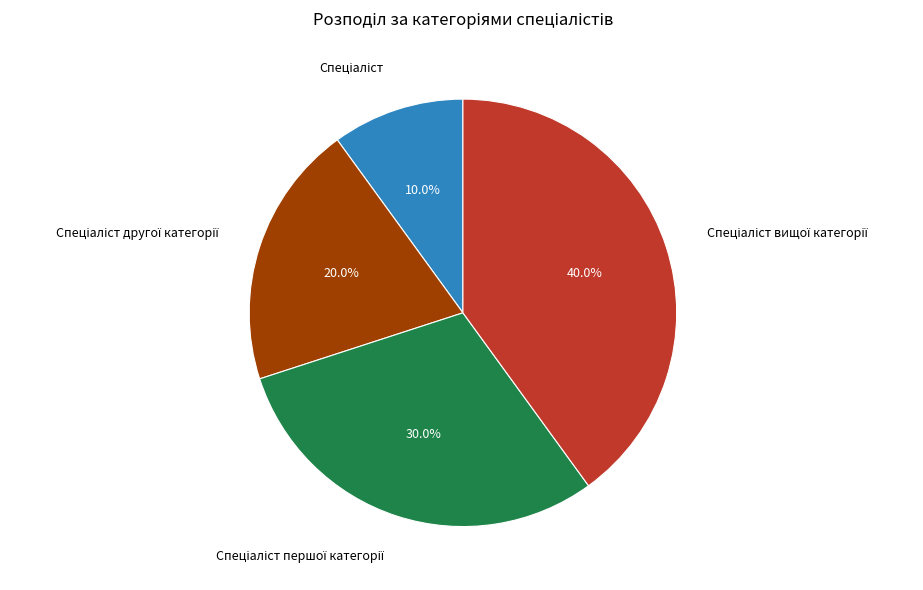

Does any single category account for the majority?

No